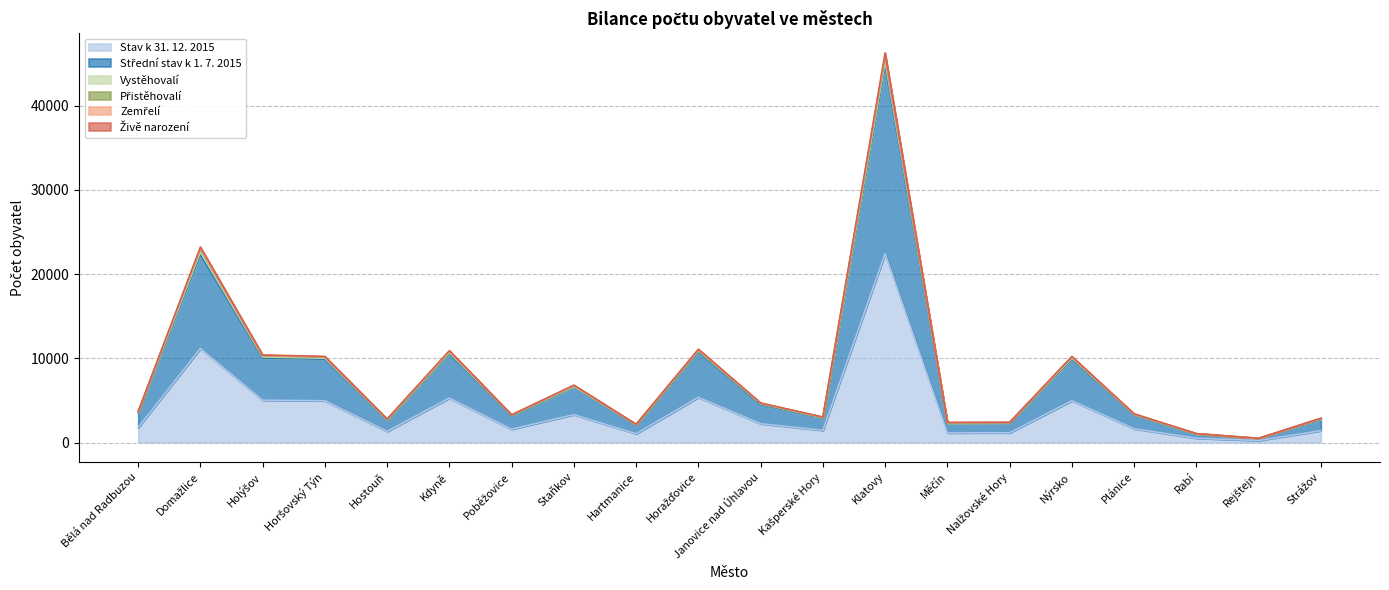

Which category has the highest value in the Stav k 31. 12. 2015 series?

Klatovy